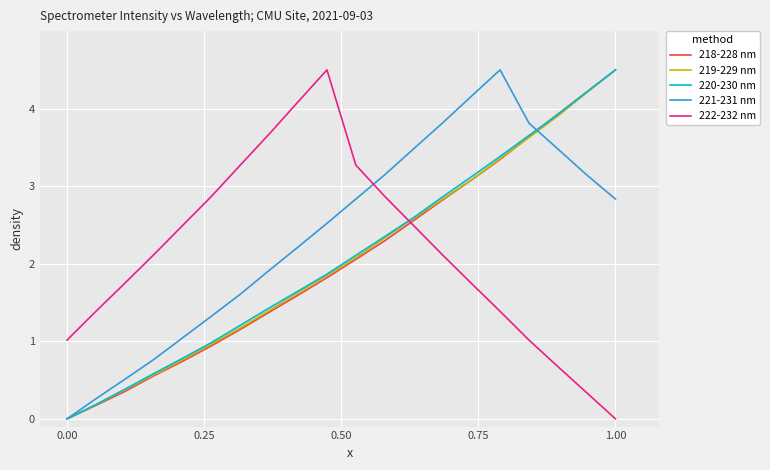

Which series has the largest total across all categories?

221-231 nm